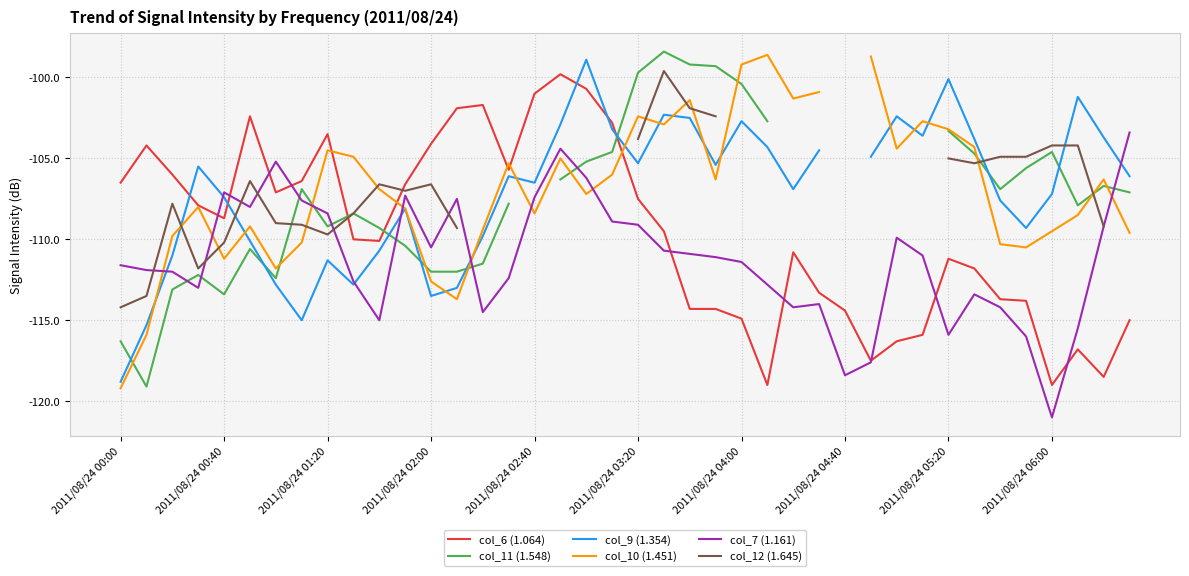

The col_10 (1.451) series shows -69.5 at 17. True or false?

False